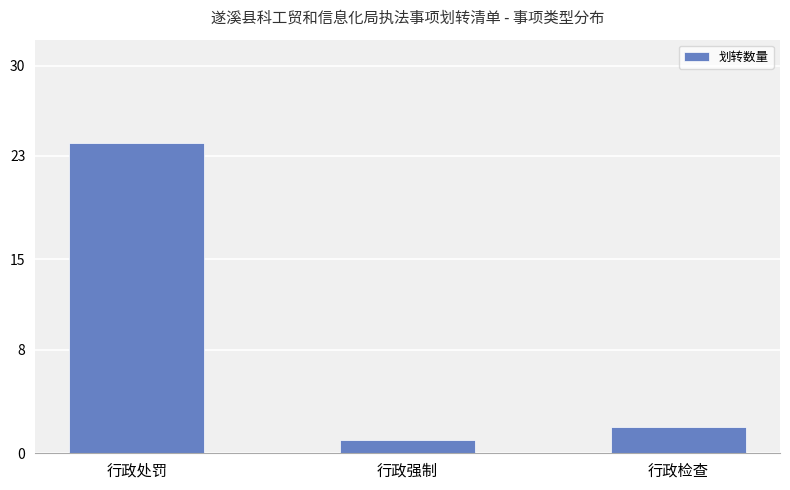

What is the label of the 2nd bar from the right?

行政强制